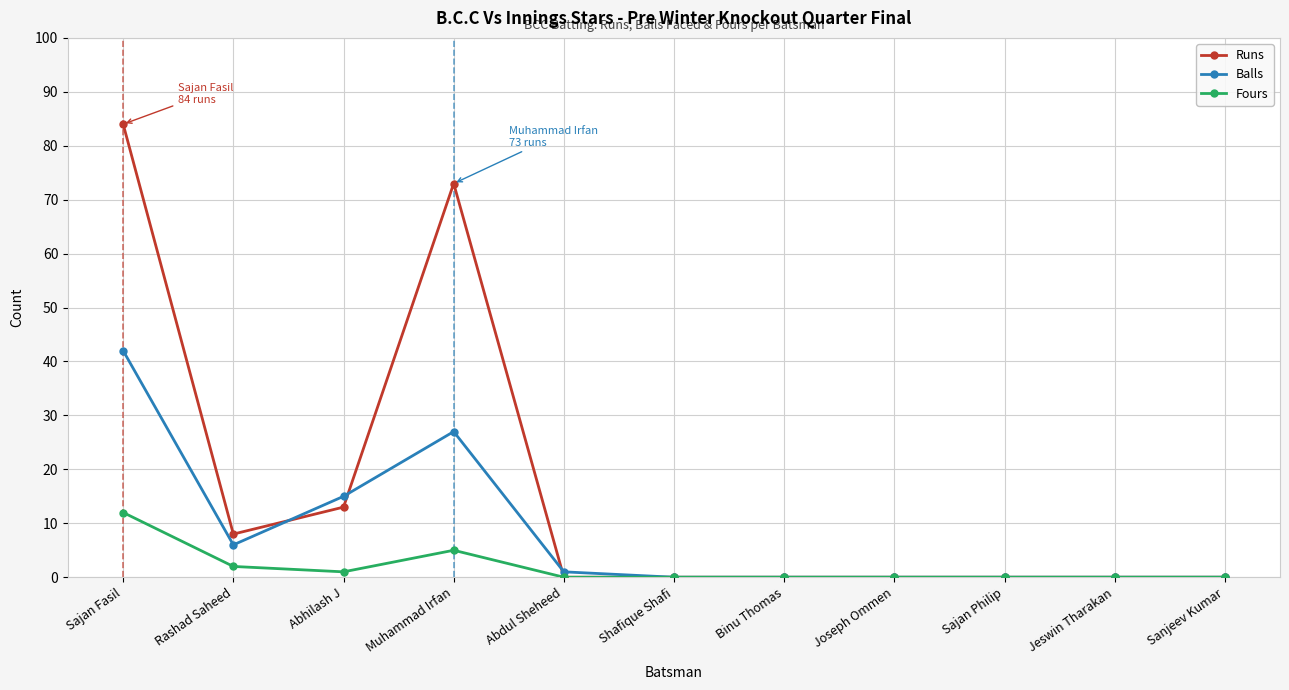

What is the difference between the maximum and minimum values in the Runs series?

84